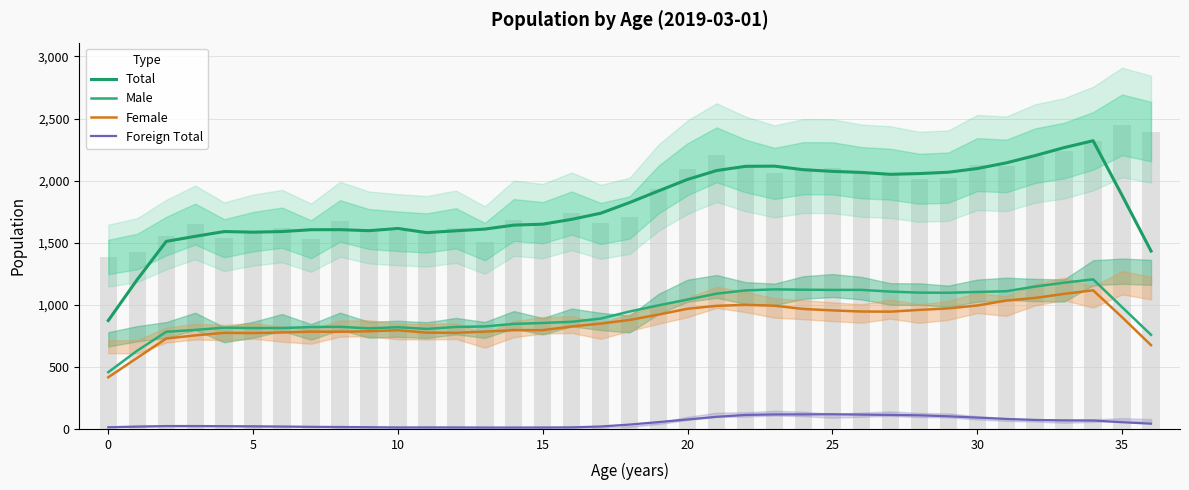

Which series has the largest total across all categories?

Total